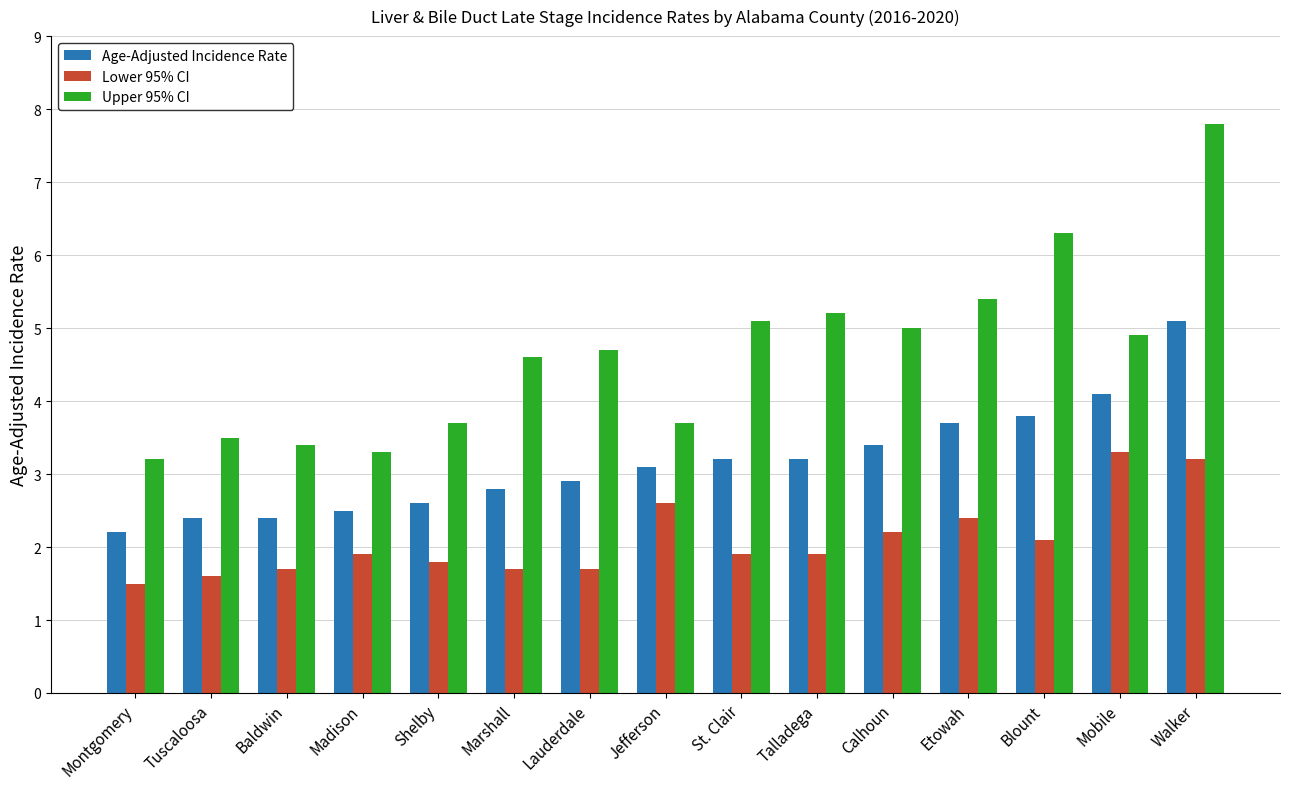

What are all the series names shown in the legend?

Age-Adjusted Incidence Rate, Lower 95% CI, Upper 95% CI